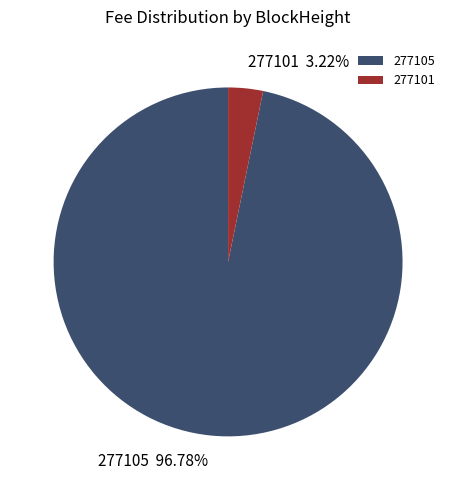

The 277105 slice represents 1% of the pie. True or false?

False